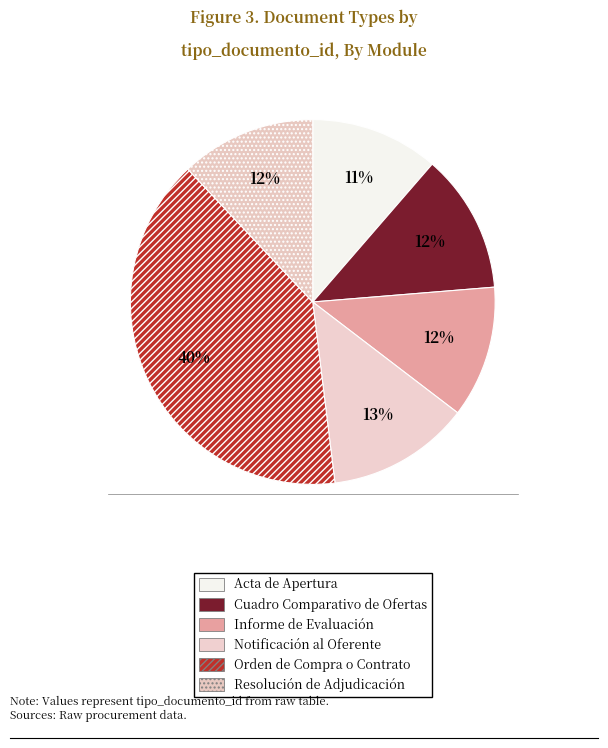

Is it true that Resolución de Adjudicación is 12% of the pie?

True